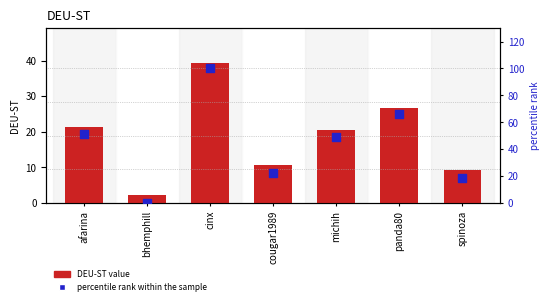

Which series reaches the maximum Y coordinate?

percentile rank within the sample